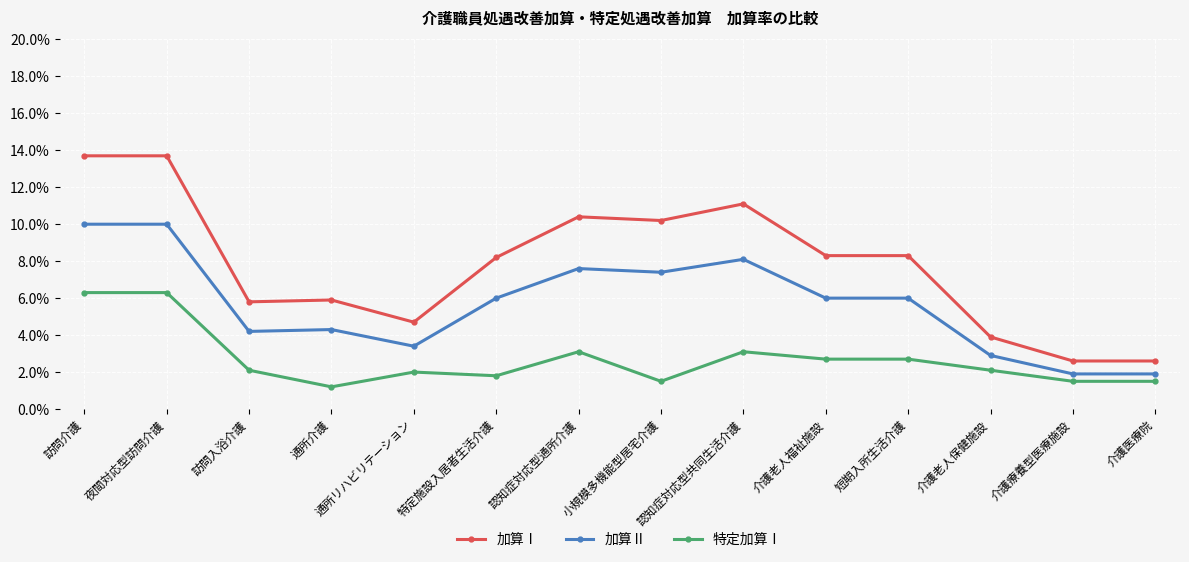

Is it true that 加算Ⅱ equals 12.3 at 認知症対応型共同生活介護?

False